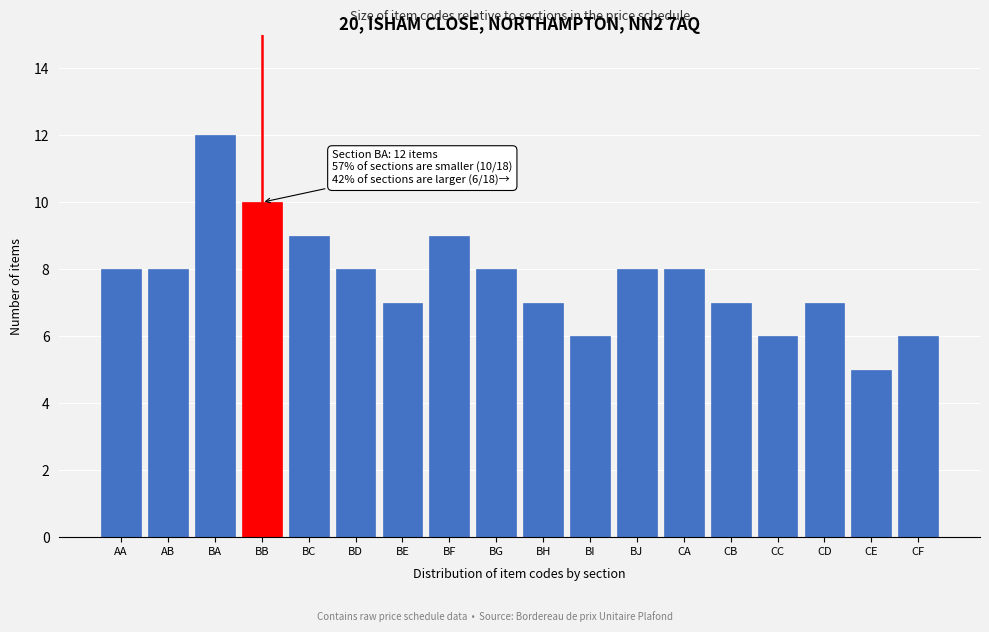

Reading right to left, list all the values displayed in this chart.

6	5	7	6	7	8	8	6	7	8	9	7	8	9	10	12	8	8